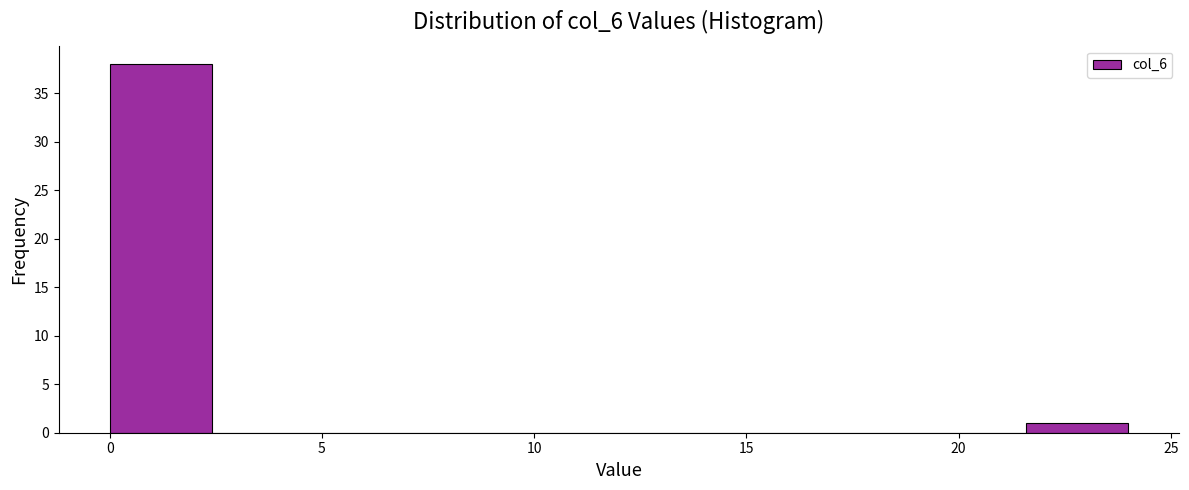

Reading left to right, list every bar in this chart as the range it spans on the x-axis followed by its height. Neither the bar edges nor the heights are printed on the chart, so give them approximately, as read against the axes.

0.0 to 2.4: 38
2.4 to 4.8: 0
4.8 to 7.2: 0
7.2 to 9.6: 0
9.6 to 12.0: 0
12.0 to 14.4: 0
14.4 to 16.8: 0
16.8 to 19.2: 0
19.2 to 21.6: 0
21.6 to 24.0: 1